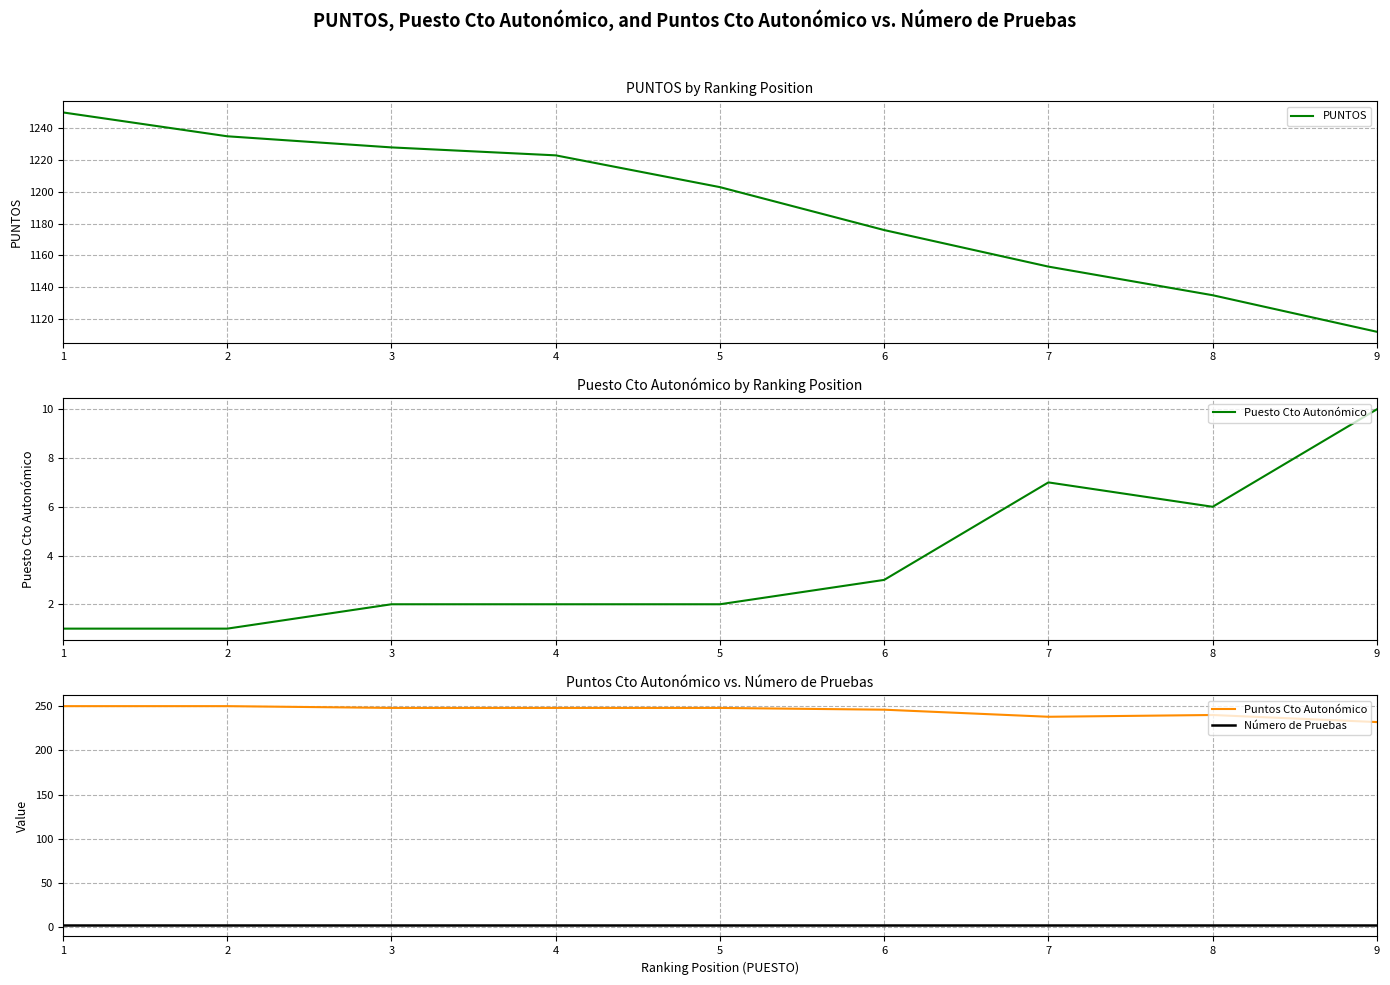

True or false: Número de Pruebas and Puntos Cto Autonómico cross at least once.

False